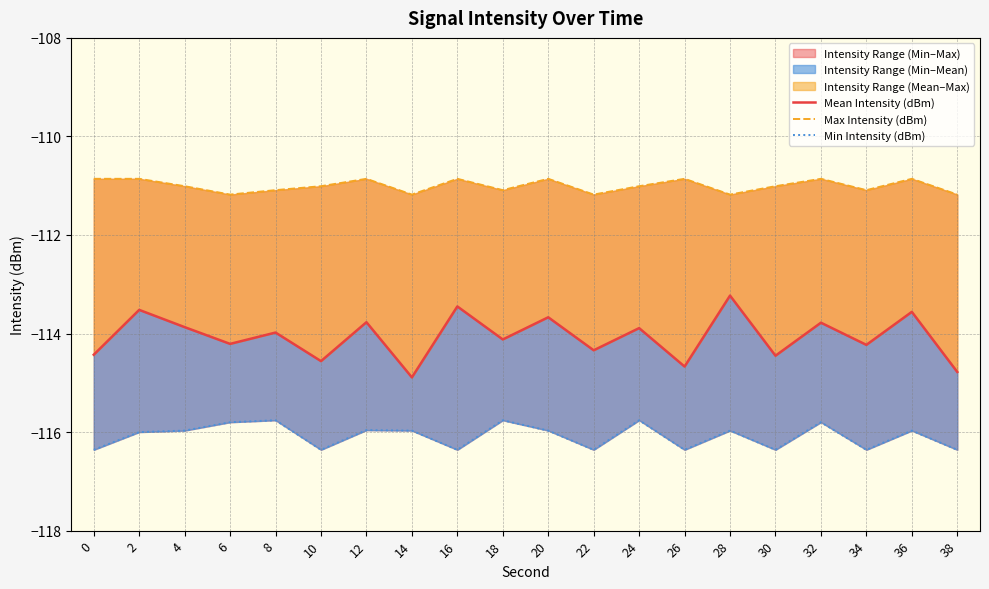

True or false: Mean Intensity (dBm) and Min Intensity (dBm) intersect in this chart.

False